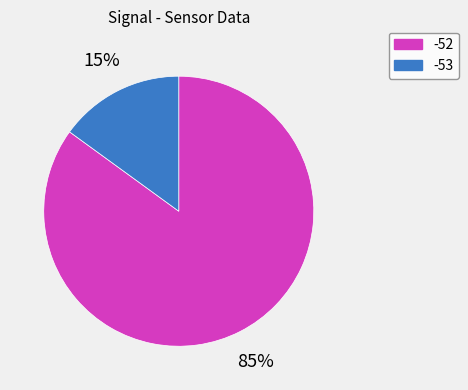

Is it true that -52 is 76% of the pie?

False